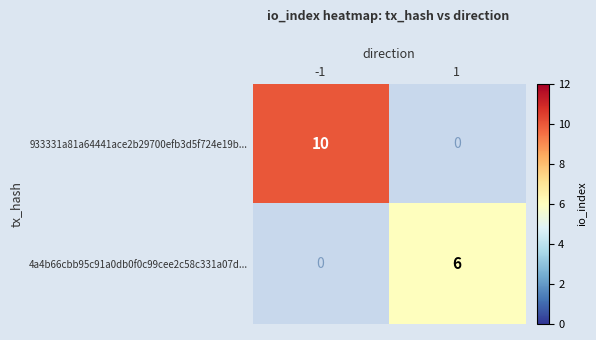

The 4a4b66cbb95c91a0db0f0c99cee2c58c331a07d... series shows 6 at 1. True or false?

True